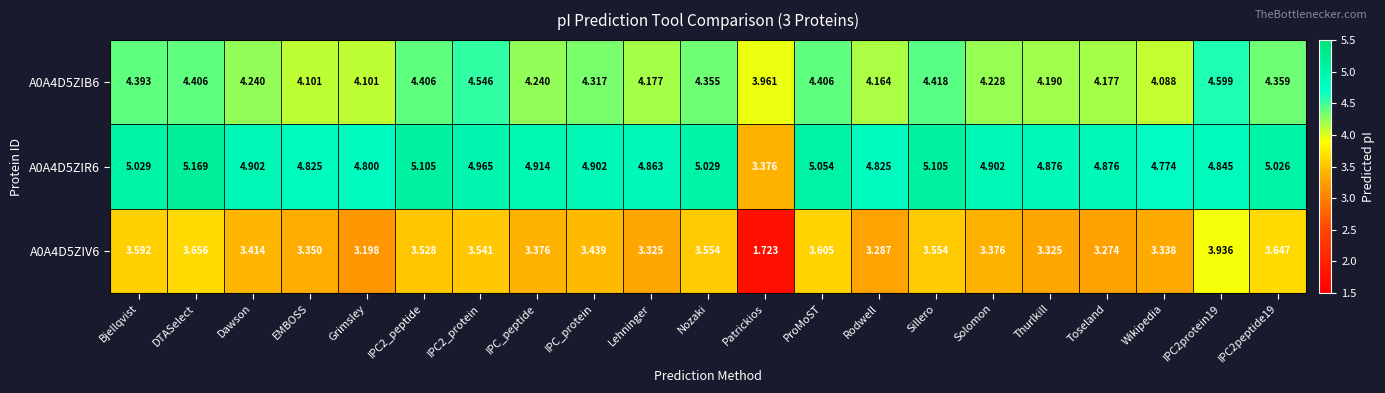

Rank the series by their maximum value, from lowest to highest.

A0A4D5ZIV6, A0A4D5ZIB6, A0A4D5ZIR6